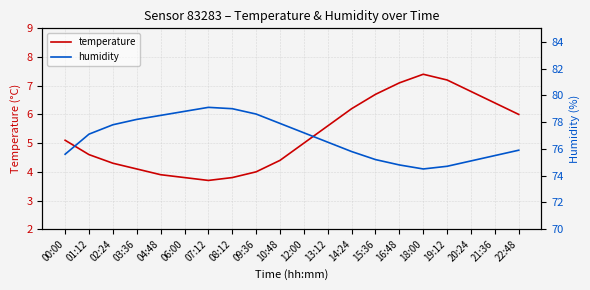

What is the spread (max minus min) of values at 00:00?

70.5